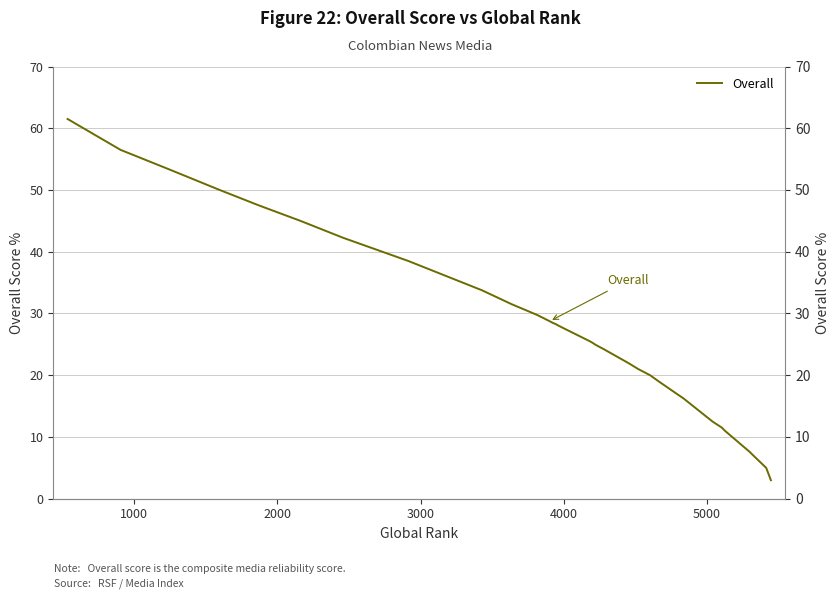

What is the label of the 38th point from the right?

2000